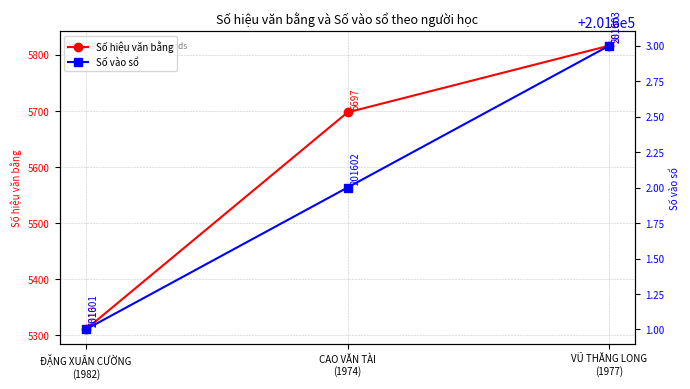

Which series has the largest total across all categories?

Số vào sổ